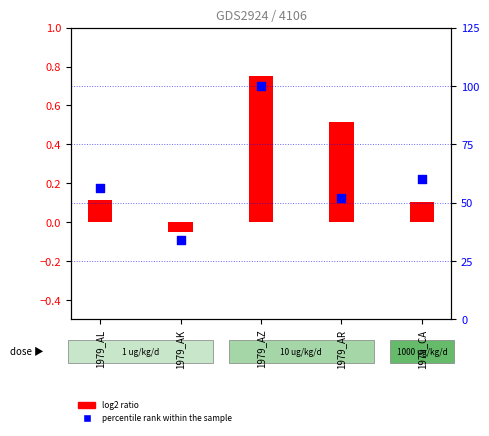

What is the change in value from 1979_AL to 1979_AK?

-22.3